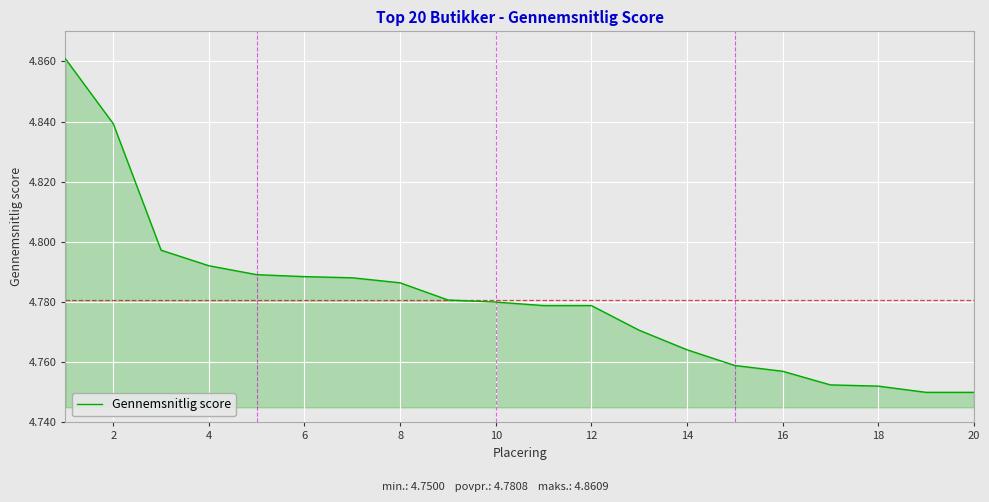

The chart shows a value of 2.1 at 16. True or false?

False